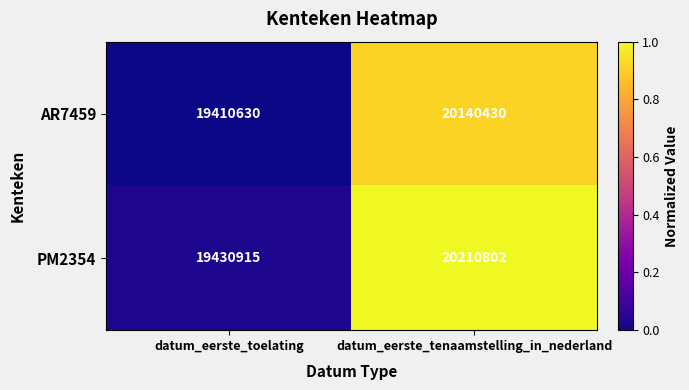

Rank the series at datum_eerste_tenaamstelling_in_nederland from lowest to highest value.

AR7459, PM2354